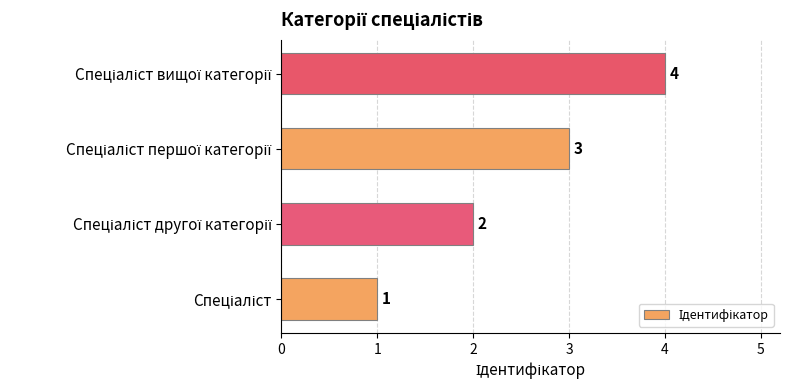

How many values are between 2 and 4?

3